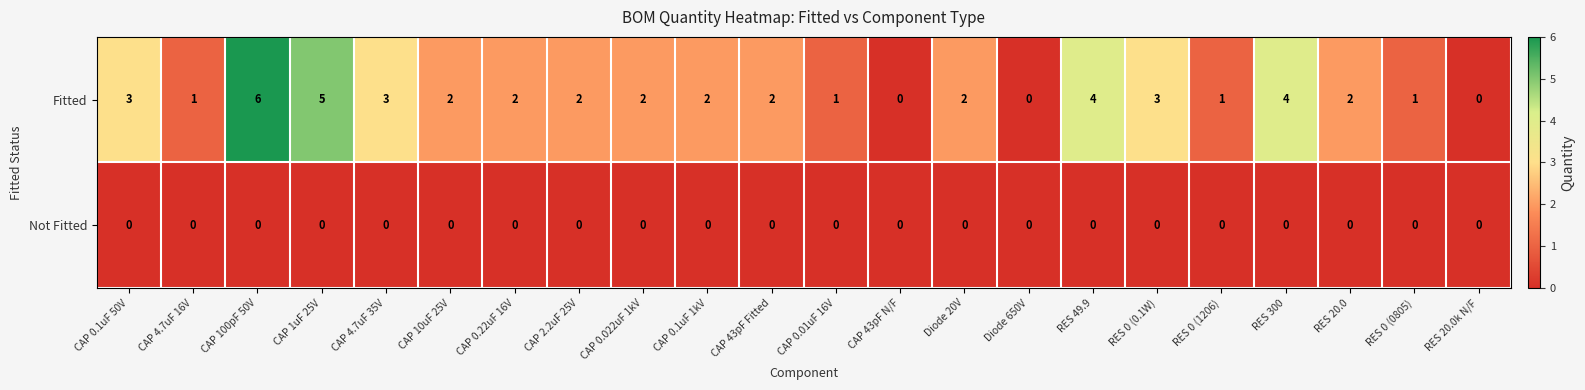

List the series in order of their overall mean, lowest first.

Not Fitted, Fitted